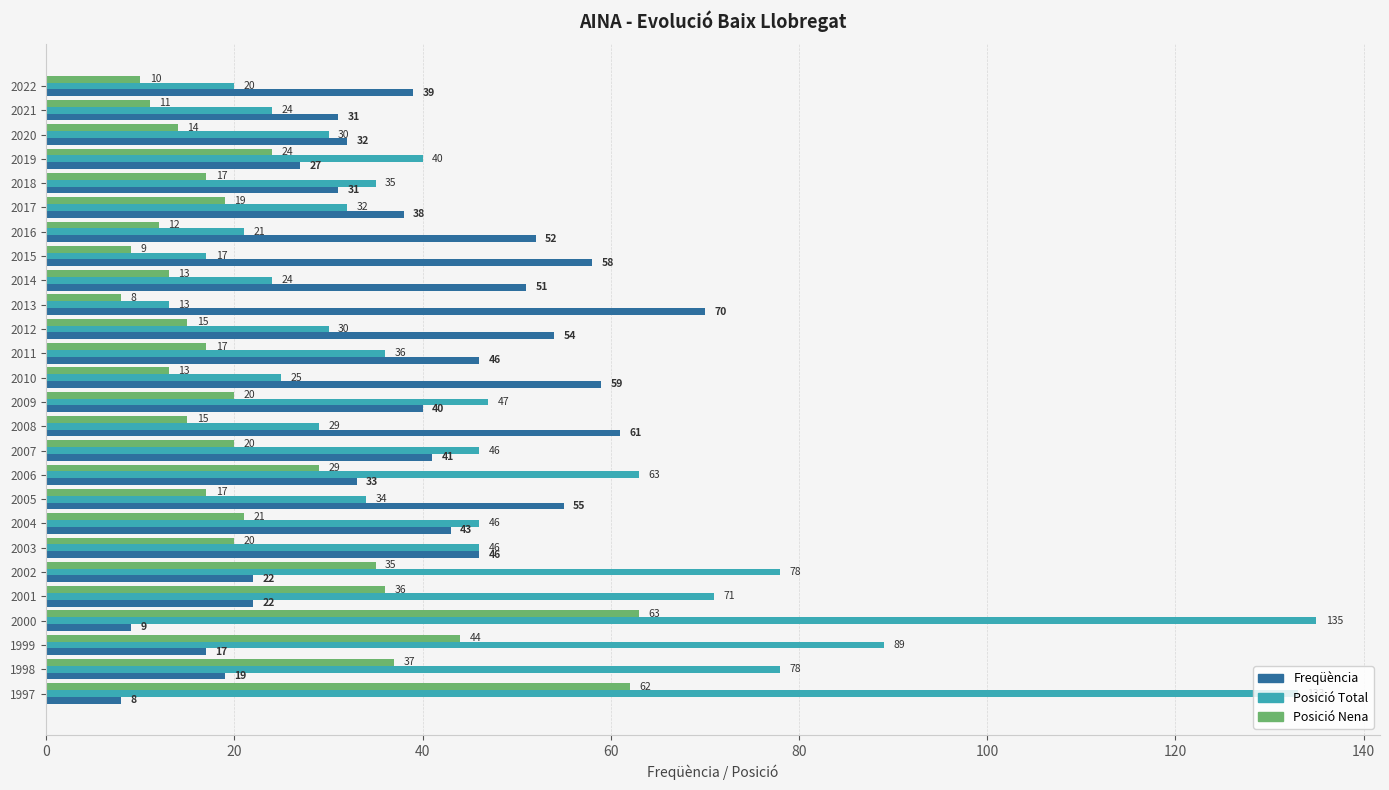

What is the difference between the maximum and minimum values in the Posició Nena series?

55